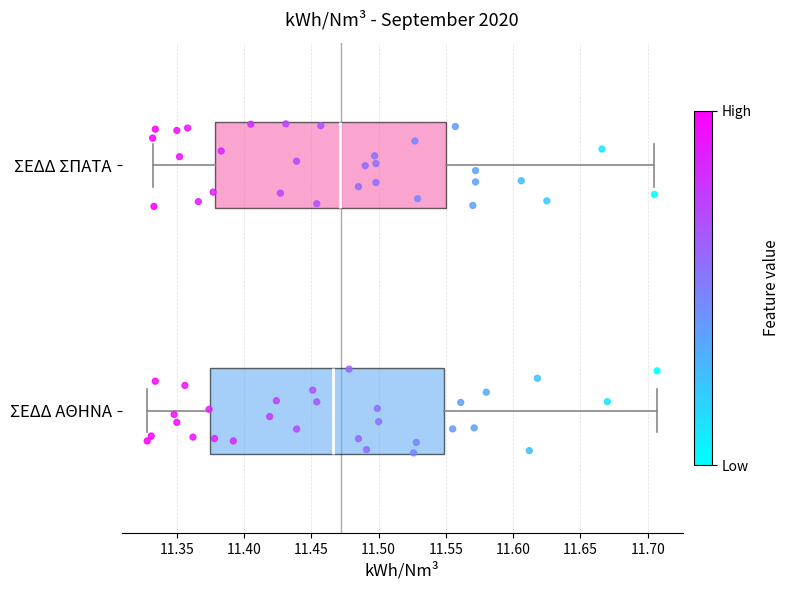

Where is the right edge of the box for ΣΕΔΔ ΣΠΑΤΑ on the x-axis? The values are not printed on the chart, so give them approximately, as read against the axis.

11.550